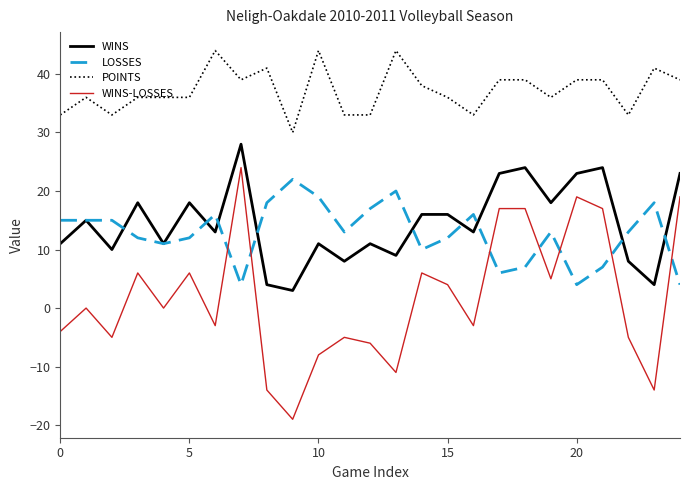

What is the maximum value shown in the chart?

44